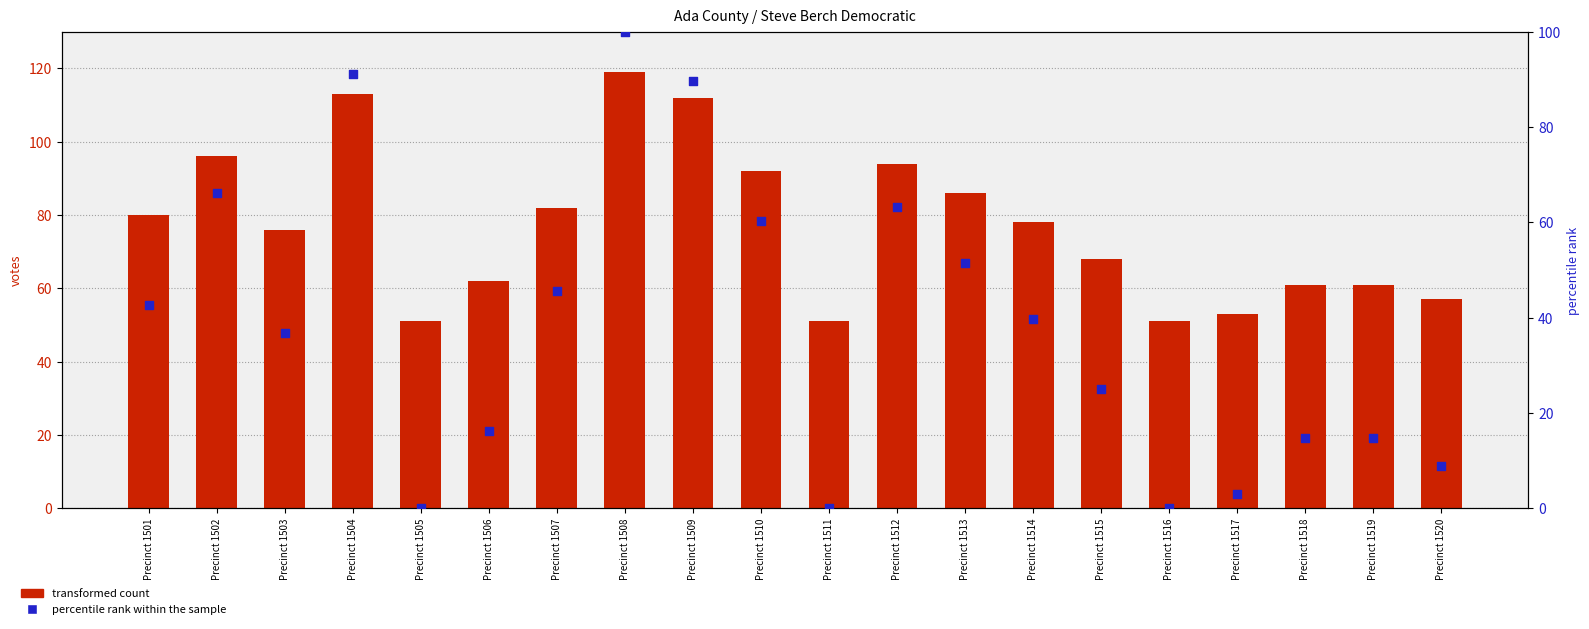

What is the total value across all series at Precinct 1507?

127.6